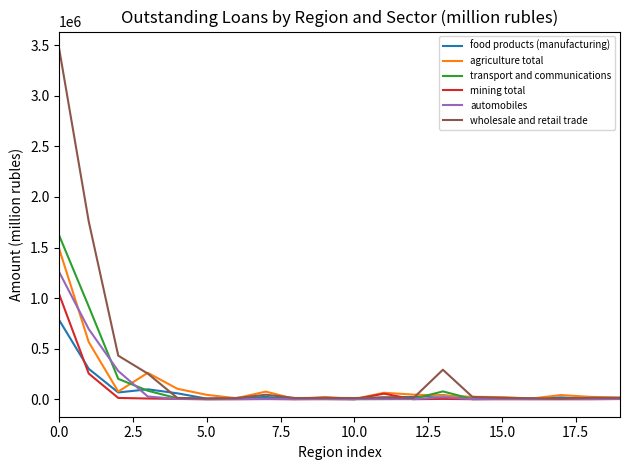

What is the maximum value for automobiles?

1256646